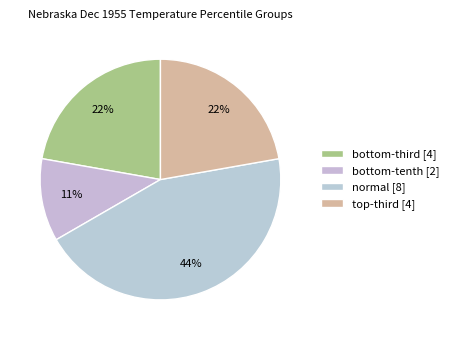

What portion of the pie excludes normal?

55.6%